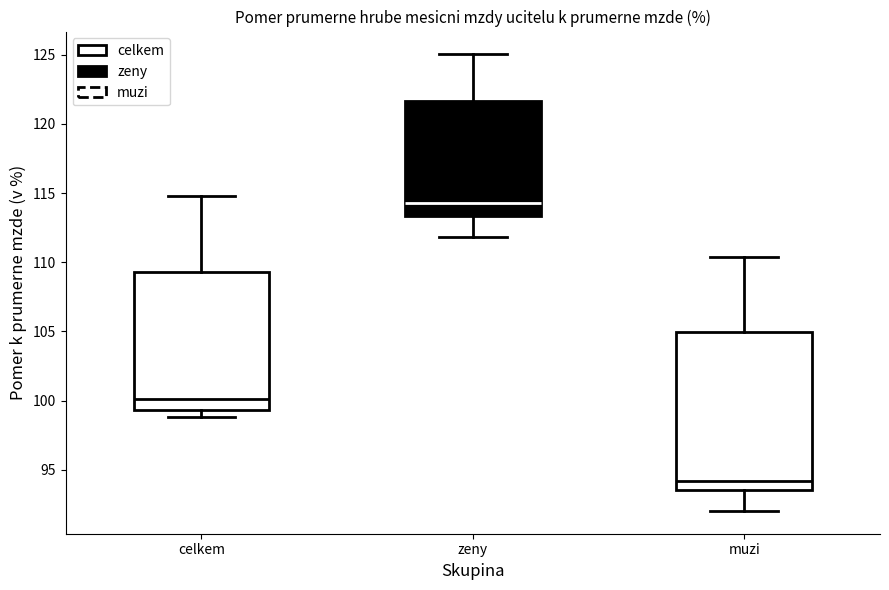

Reading left to right, transcribe this box plot: for each box, give where its median line is, the range the box spans, and where its two whiskers end, as read against the y-axis. The values are not printed on the chart, so give them approximately, as read against the axis.

celkem: median 100.0, box 99.5 to 109.5, whiskers 99.0 to 115.0
zeny: median 114.5, box 113.5 to 121.5, whiskers 112.0 to 125.0
muzi: median 94.0, box 93.5 to 105.0, whiskers 92.0 to 110.5